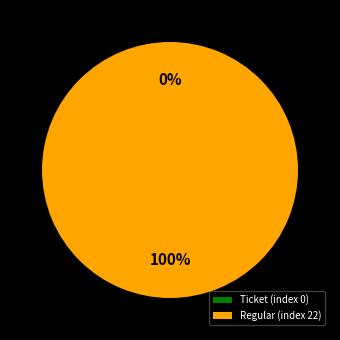

To the nearest percent, what percentage of the pie is Regular (index 22)?

100%